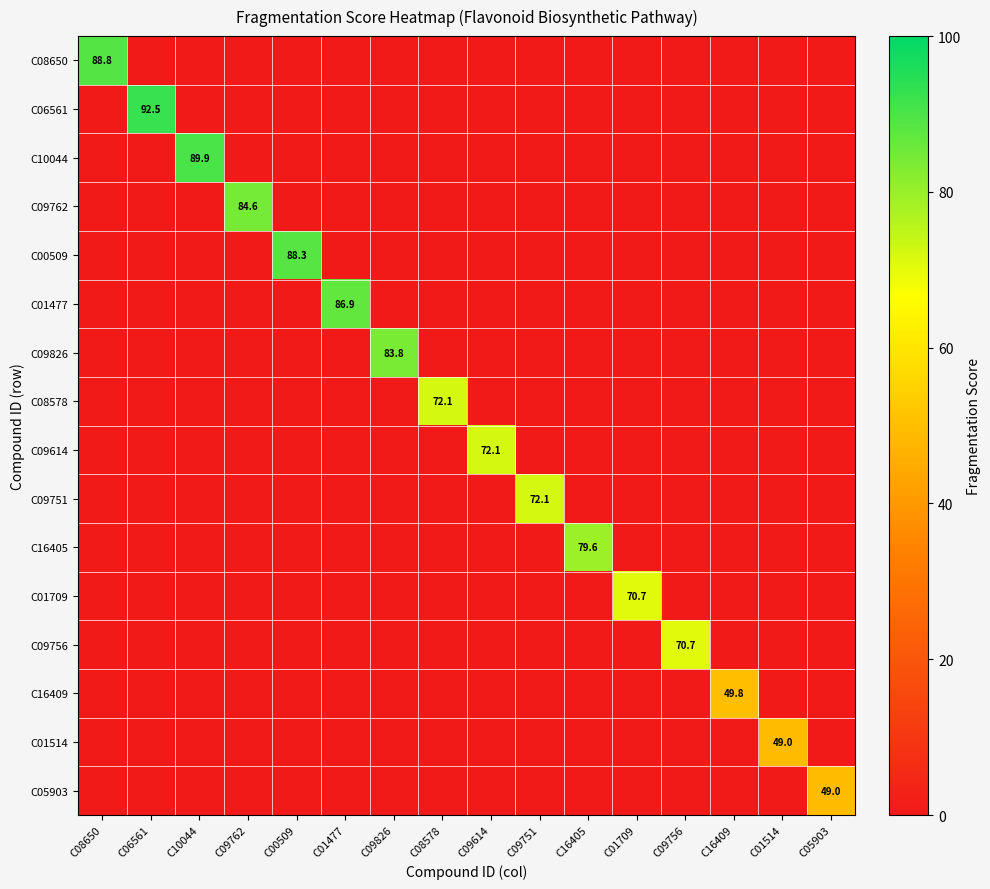

What is the spread (max minus min) of values at C08578?

72.1